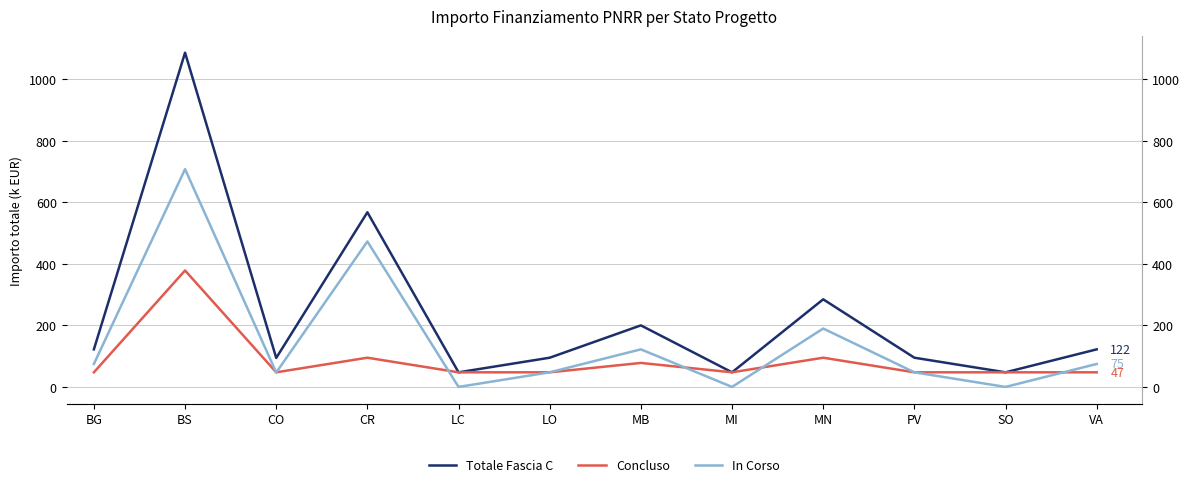

What is the total value across all series at BG?

244.0